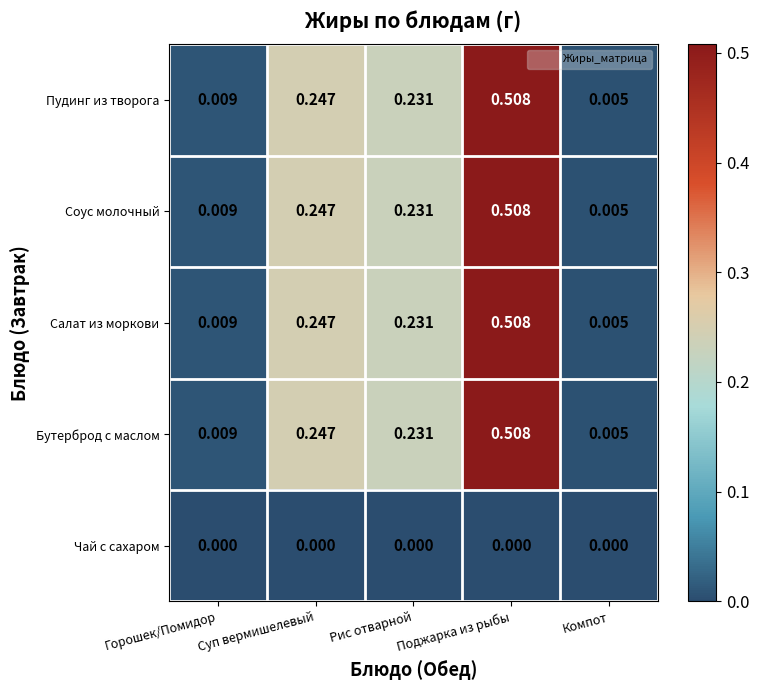

List the labels in order of Салат из моркови value, smallest first.

Компот, Горошек/Помидор, Рис отварной, Суп вермишелевый, Поджарка из рыбы